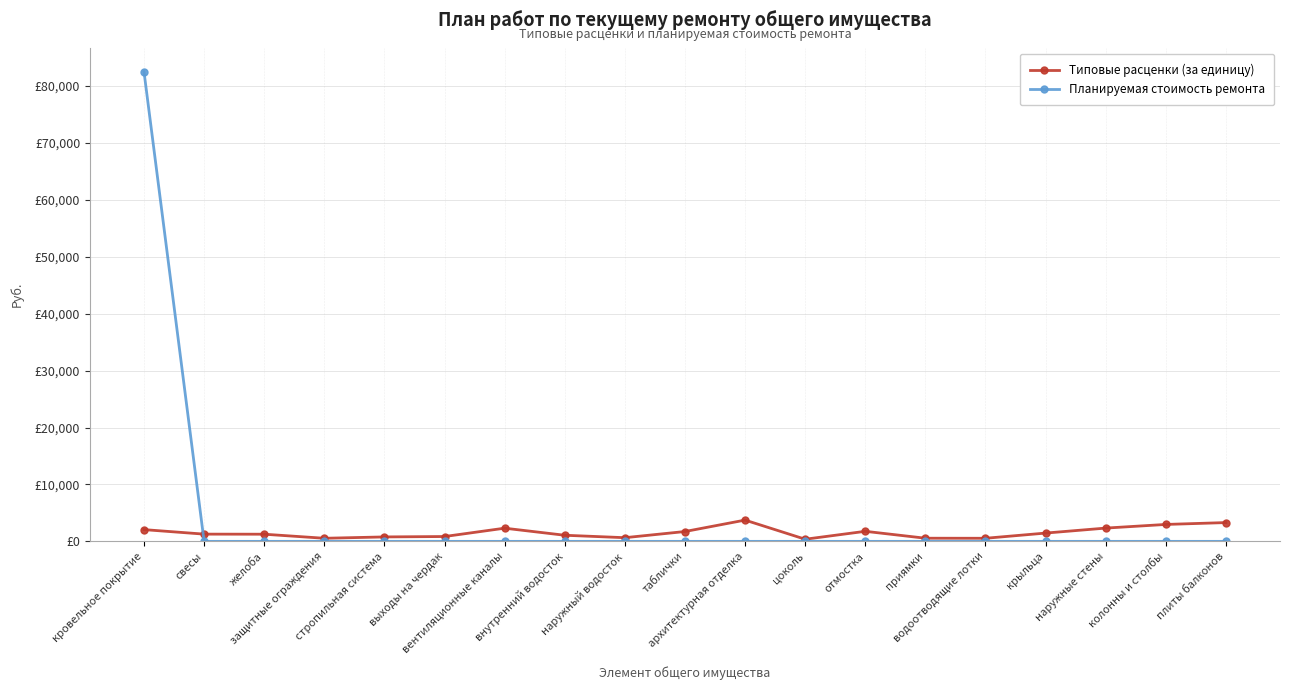

Rank the categories by Типовые расценки (за единицу) value from lowest to highest.

цоколь, водоотводящие лотки, защитные ограждения, приямки, наружный водосток, стропильная система, выходы на чердак, внутренний водосток, желоба, свесы, крыльца, таблички, отмостка, кровельное покрытие, вентиляционные каналы, наружные стены, колонны и столбы, плиты балконов, архитектурная отделка